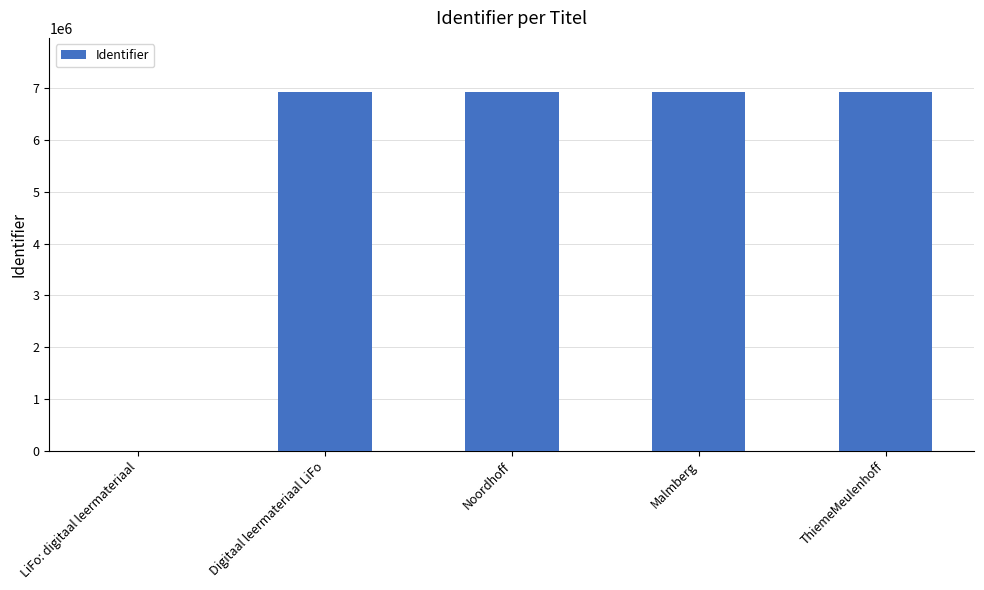

What is the greatest value displayed?

6927513